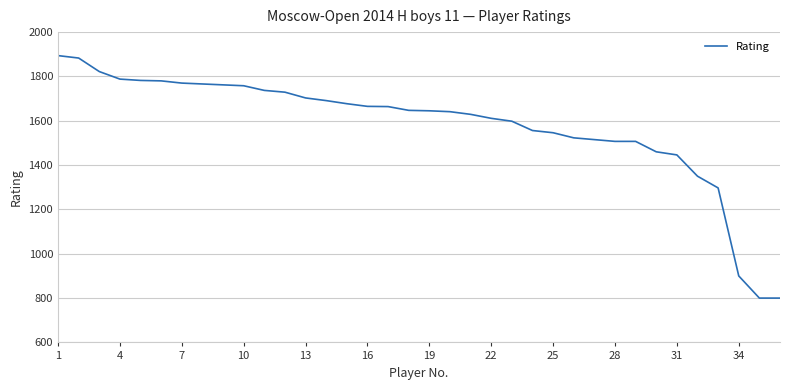

What is the minimum value shown in the chart?

800